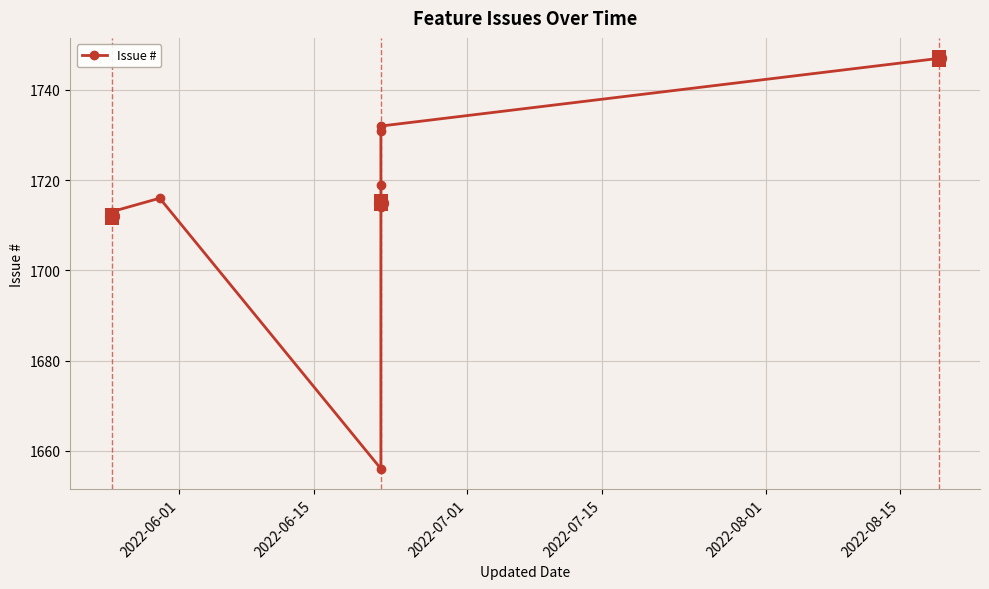

Reading left to right, transcribe all the data shown in this chart.

1712	1713	1716	1656	1714	1715	1719	1731	1732	1747